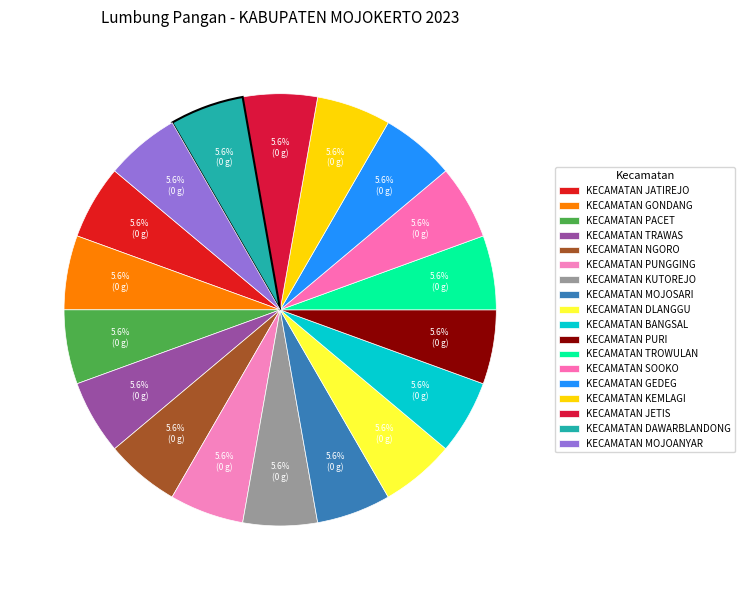

How many slices are in this pie chart?

18